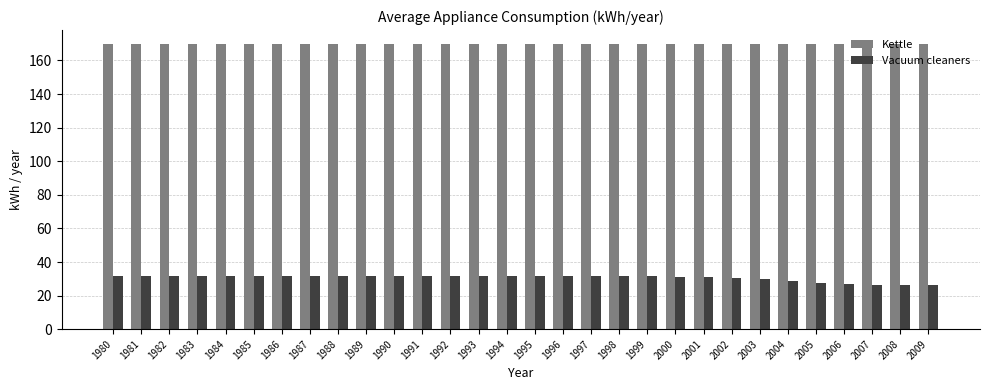

What is the smallest value displayed?

26.1